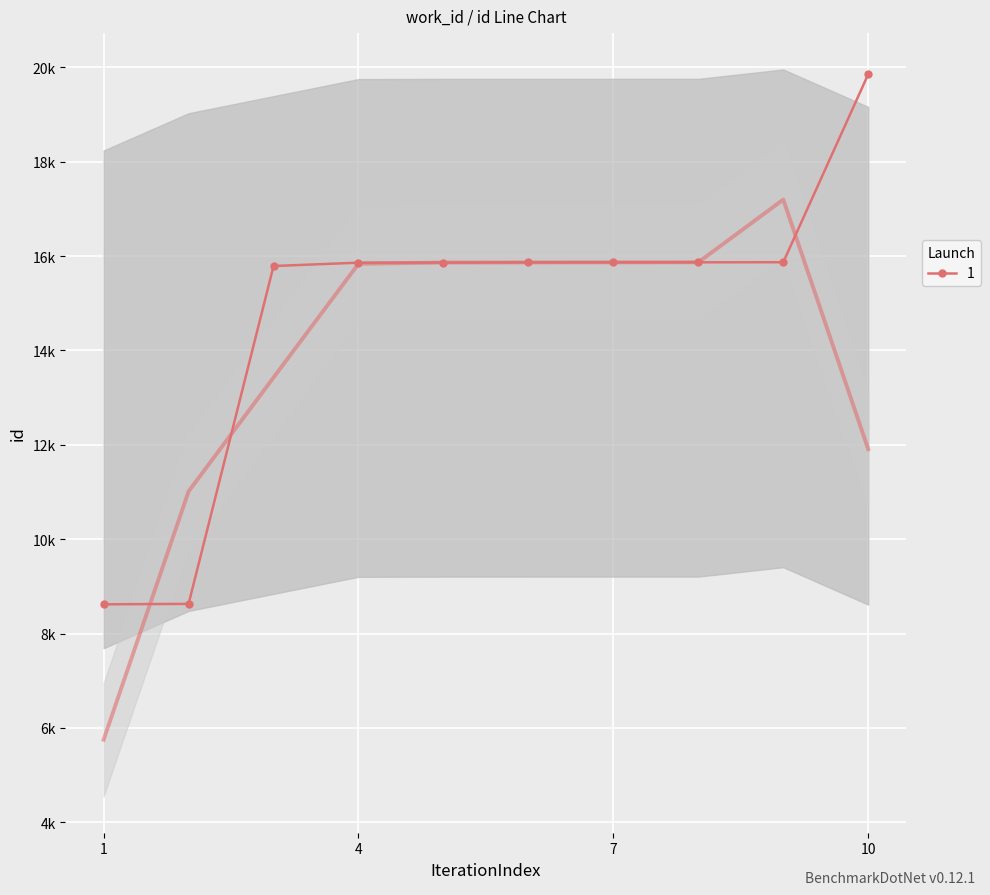

The chart shows a value of 27080 at 4. True or false?

False